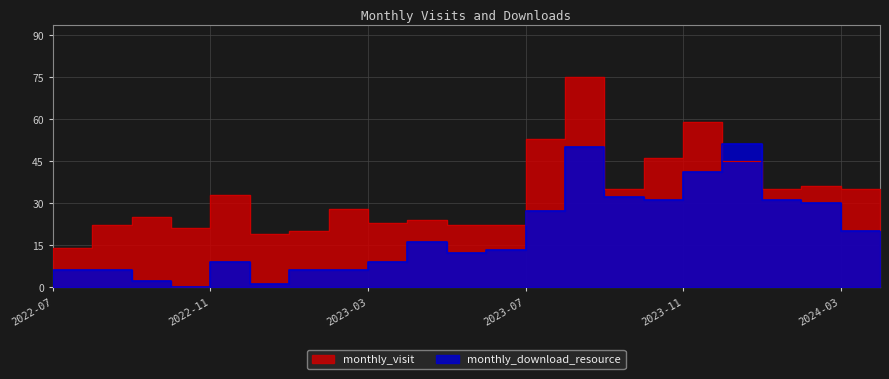

Which has a higher value, 2022-12 or 2024-03?

2024-03